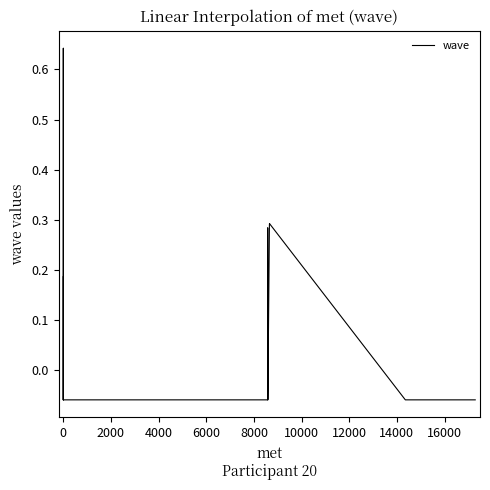

How many values are above zero?

6